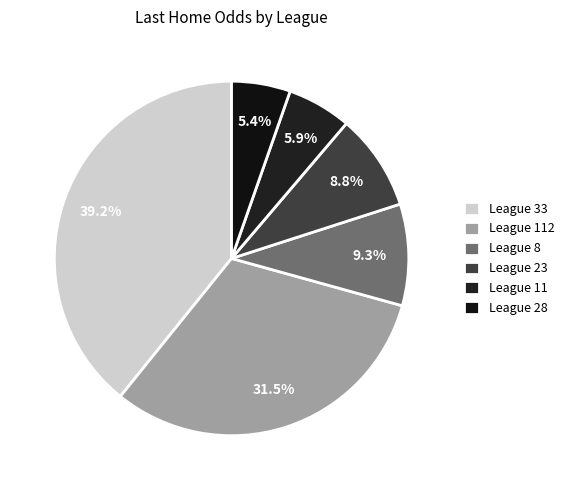

Which slice is the smallest?

28